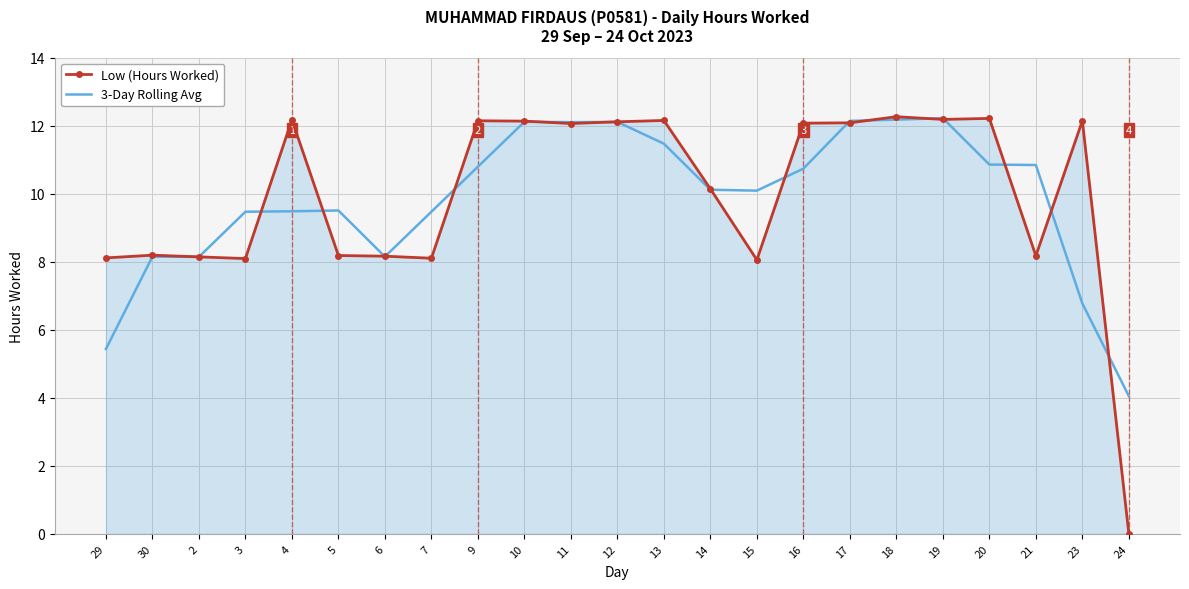

What is the difference between the maximum and minimum values in the Low (Hours Worked) series?

12.3